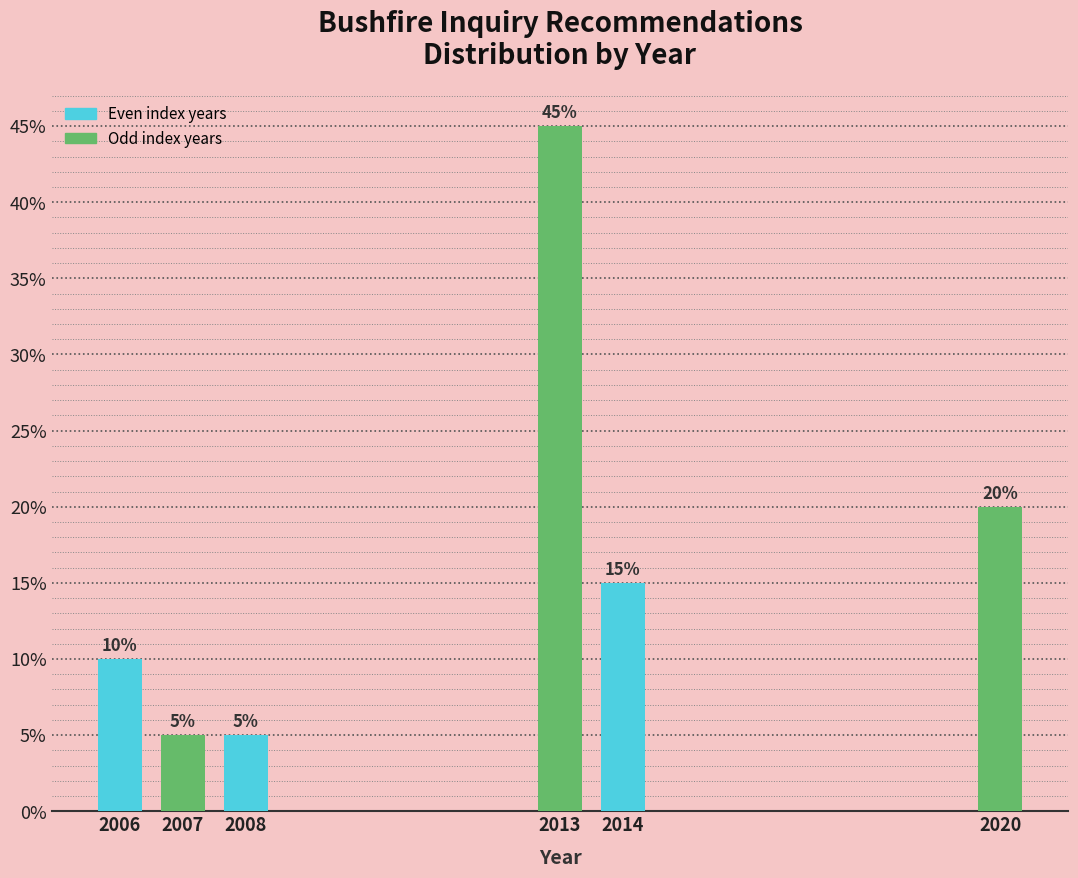

Reading left to right, extract all data points from this chart.

2006=10	2007=5	2008=5	2013=45	2014=15	2020=20